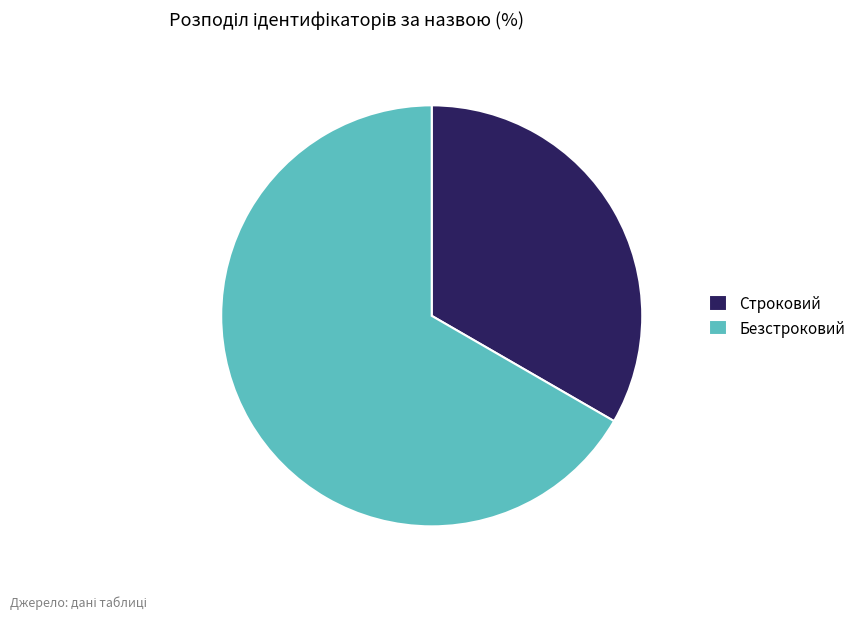

Which category has the biggest portion of the pie?

Безстроковий